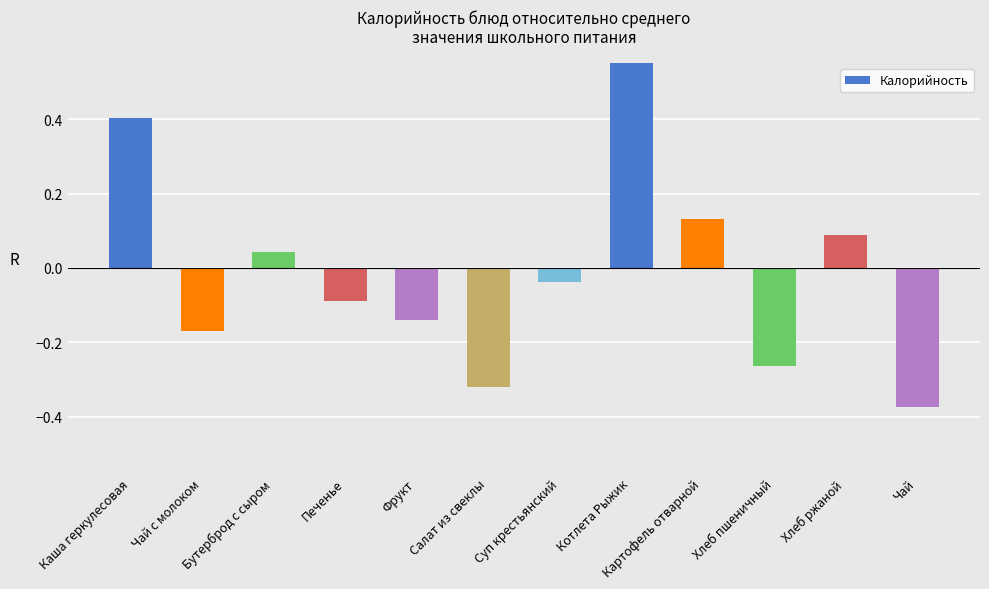

Reading right to left, list all the values displayed in this chart.

-0.4	0.1	-0.3	0.1	0.7	-0.0	-0.3	-0.1	-0.1	0.0	-0.2	0.4